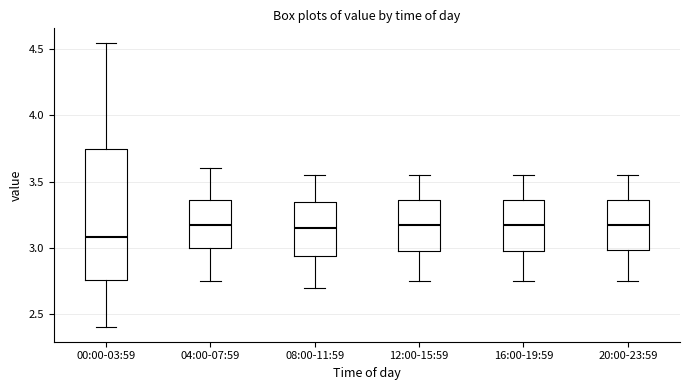

Reading left to right, transcribe this box plot: for each box, give where its median line is, the range the box spans, and where its two whiskers end, as read against the y-axis. The values are not printed on the chart, so give them approximately, as read against the axis.

00:00-03:59: median 3.10, box 2.75 to 3.75, whiskers 2.40 to 4.55
04:00-07:59: median 3.20, box 3.00 to 3.35, whiskers 2.75 to 3.60
08:00-11:59: median 3.15, box 2.95 to 3.35, whiskers 2.70 to 3.55
12:00-15:59: median 3.20, box 3.00 to 3.35, whiskers 2.75 to 3.55
16:00-19:59: median 3.20, box 3.00 to 3.35, whiskers 2.75 to 3.55
20:00-23:59: median 3.20, box 3.00 to 3.35, whiskers 2.75 to 3.55